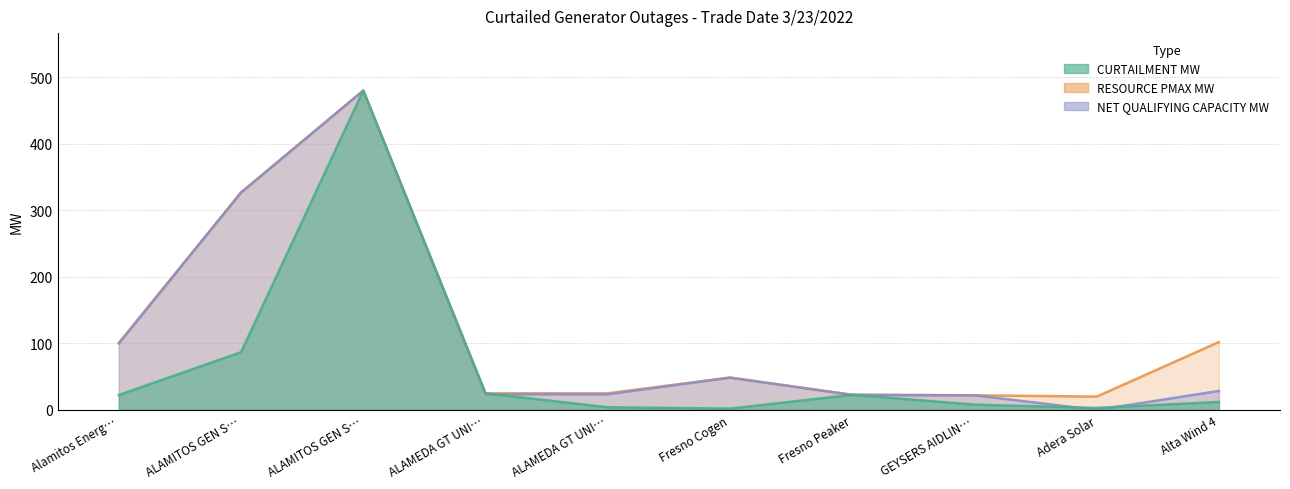

Which series has the largest total across all categories?

RESOURCE PMAX MW